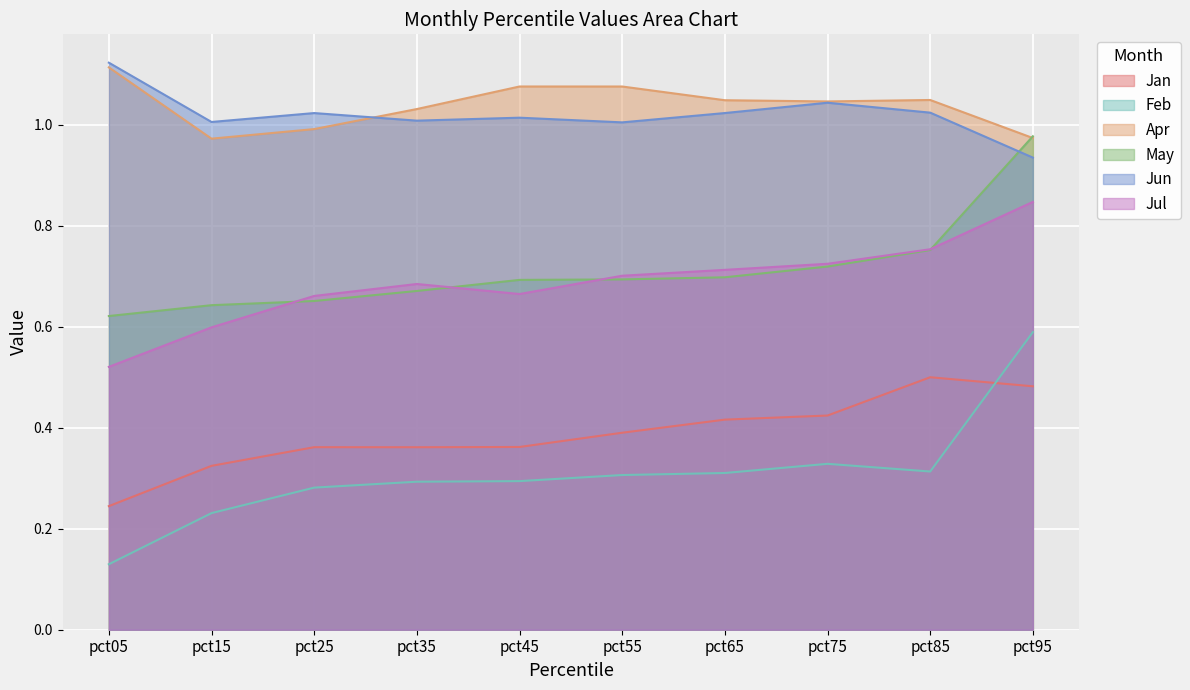

What is the average value of the Jun series?

1.0